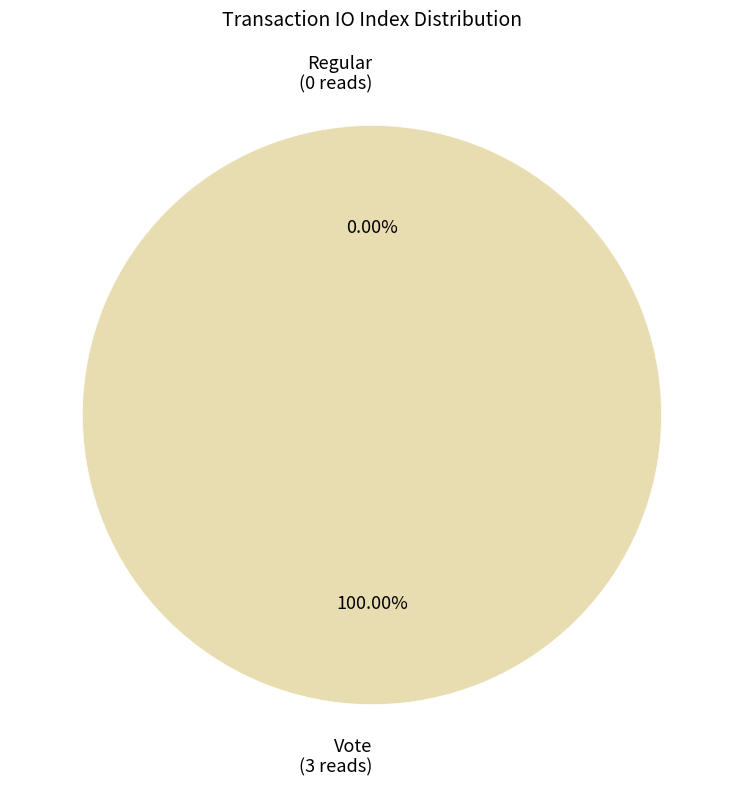

To the nearest percent, what portion does Vote (io_index=3) represent?

100%